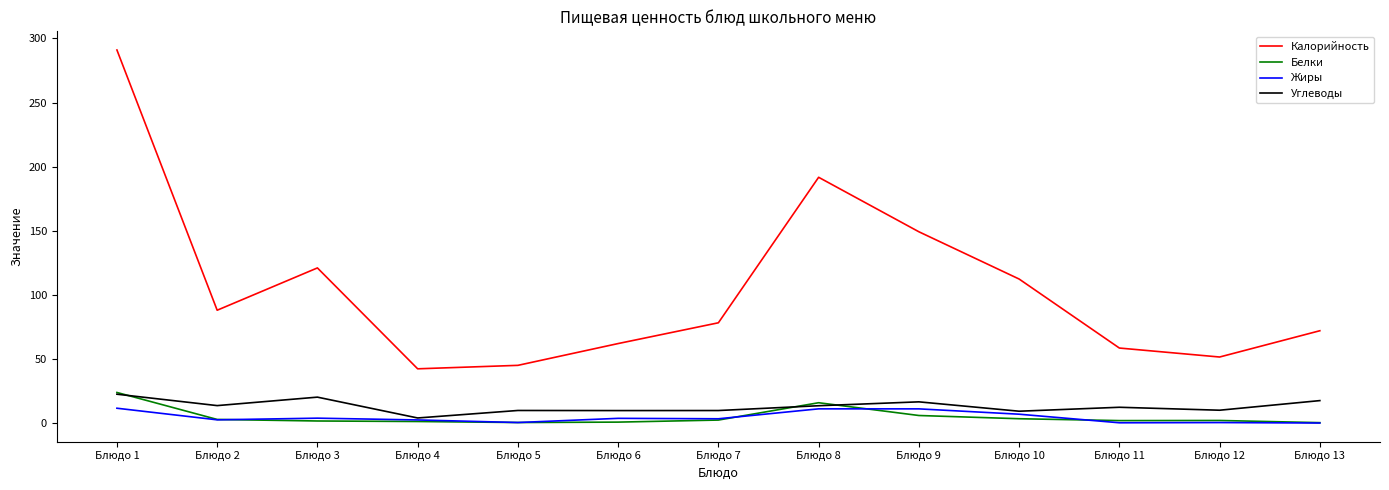

Which series has the widest spread of values?

Калорийность